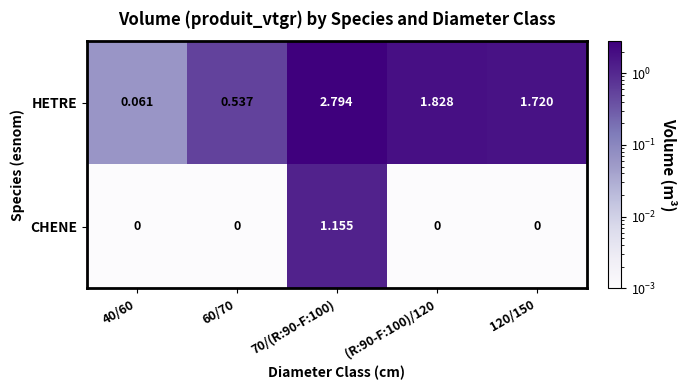

Which series has the largest range (max minus min)?

HETRE